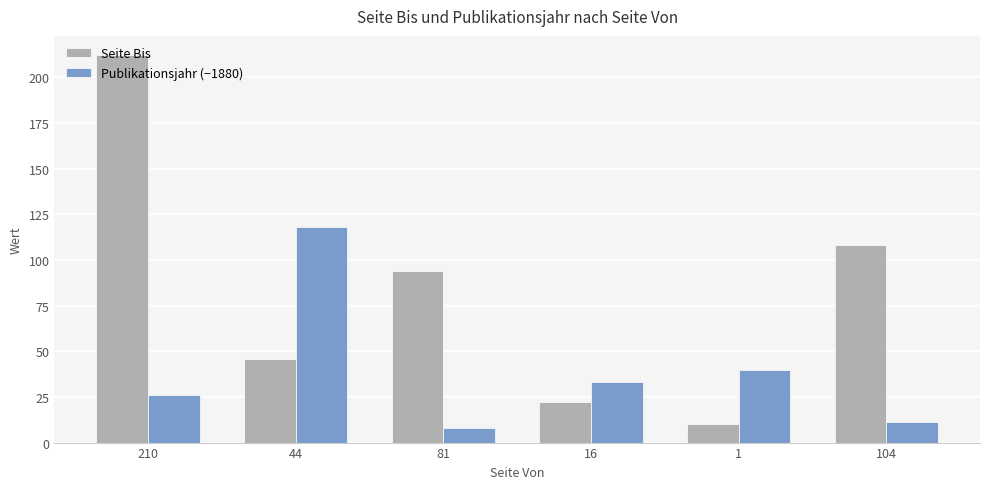

What is the value of the Publikationsjahr (−1880) bar at the 6th from the left?

11